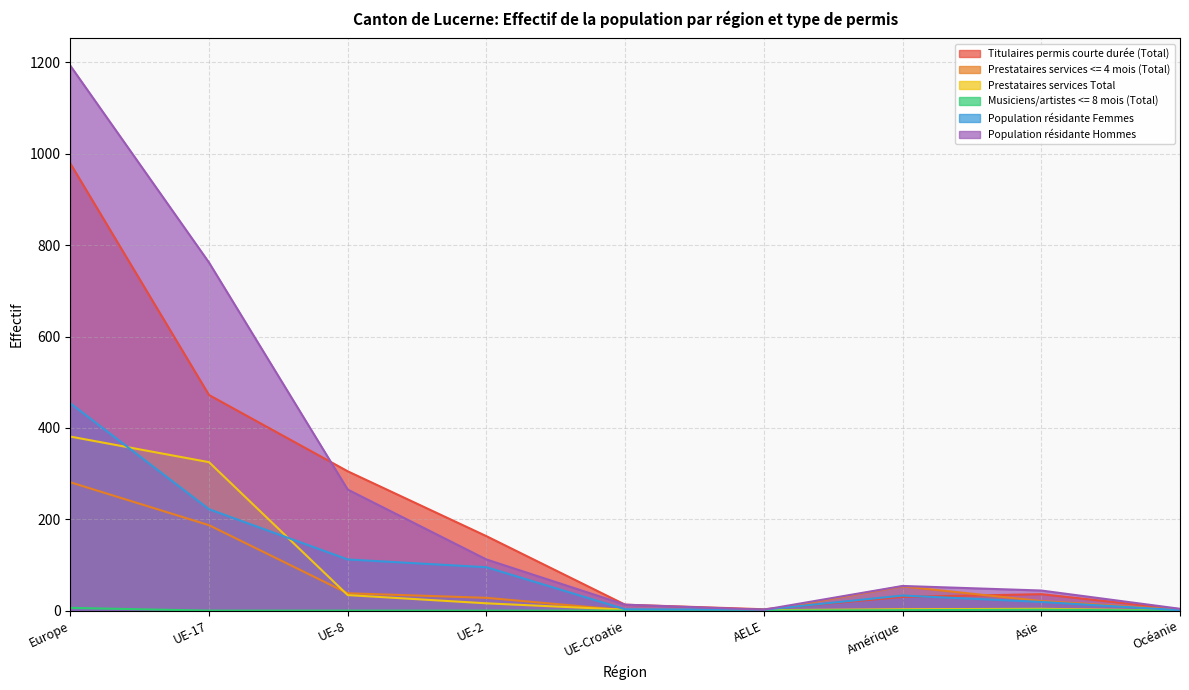

Does the chart display data point markers on the line(s)?

No